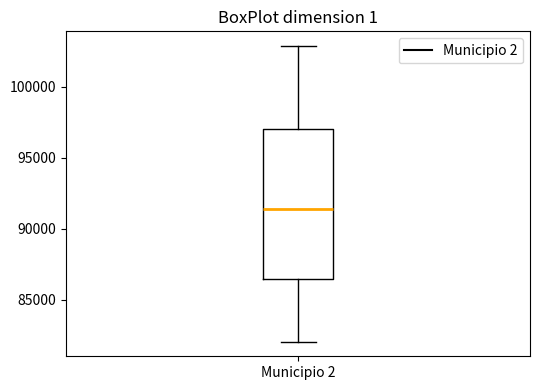

Read this box plot against the y-axis: the position of the median line, the range covered by the box, and the ends of both whiskers. The values are not printed on the chart, so give them approximately, as read against the axis.

median 91500, box 86500 to 97000, whiskers 82000 to 103000